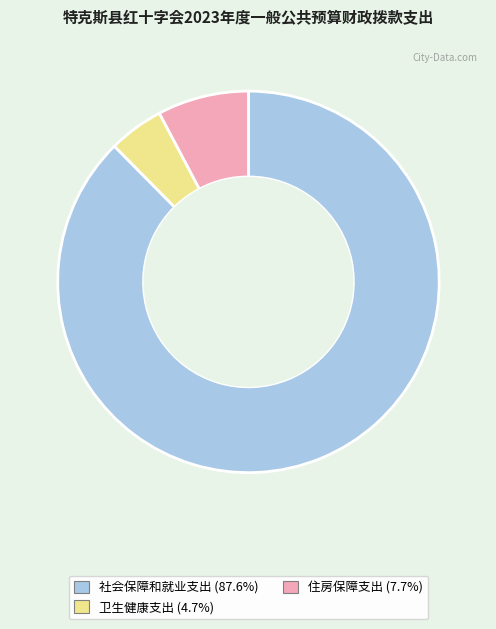

Between 卫生健康支出 and 社会保障和就业支出, which is larger?

社会保障和就业支出